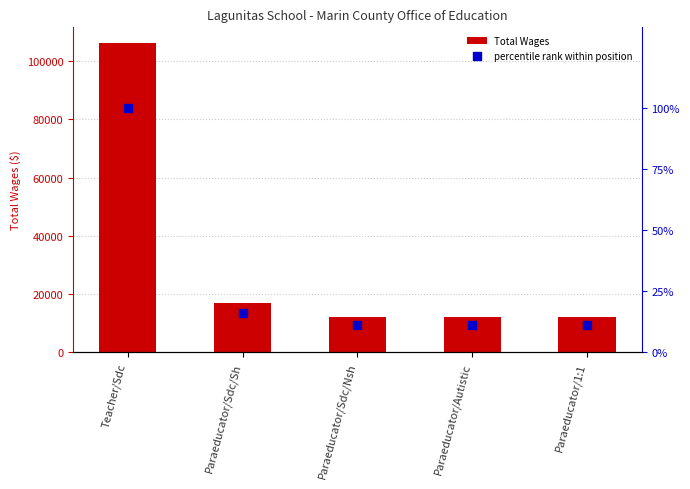

Which series contains the highest Y value?

Total Wages